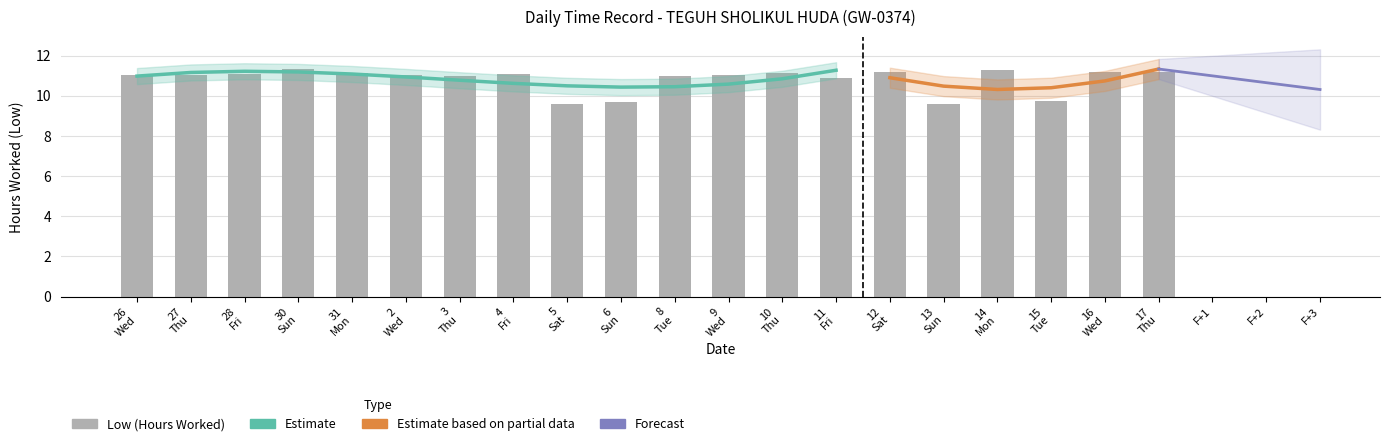

Between 10 Thu and 28 Fri, which is larger?

10 Thu